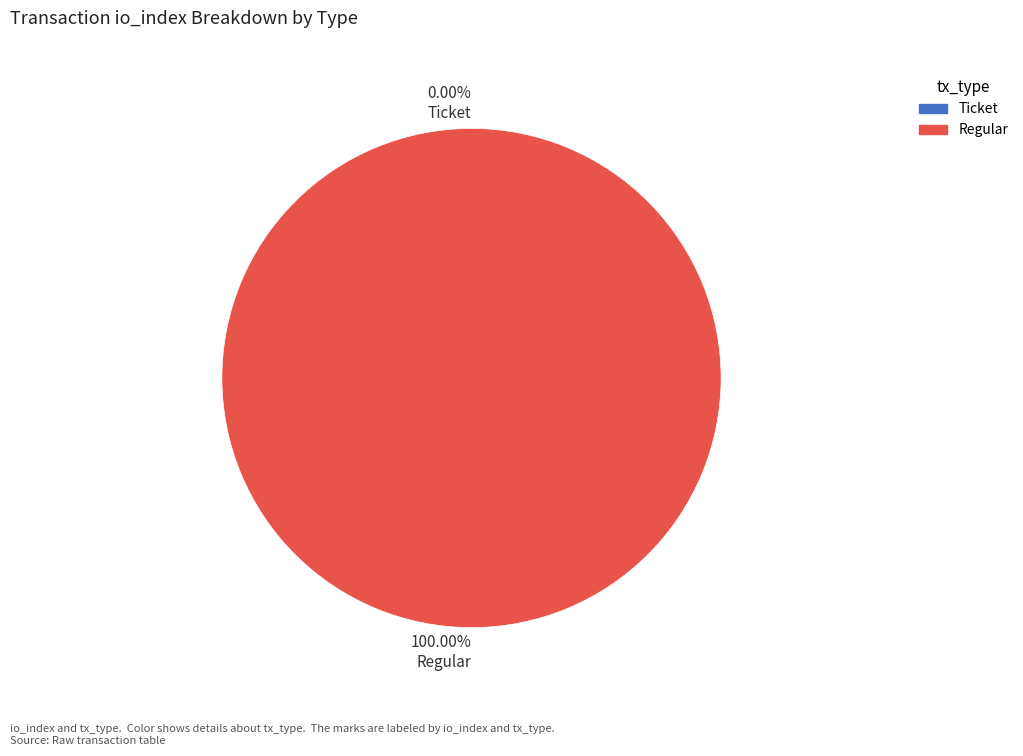

What percentage is the Regular slice, to the nearest percent?

100%